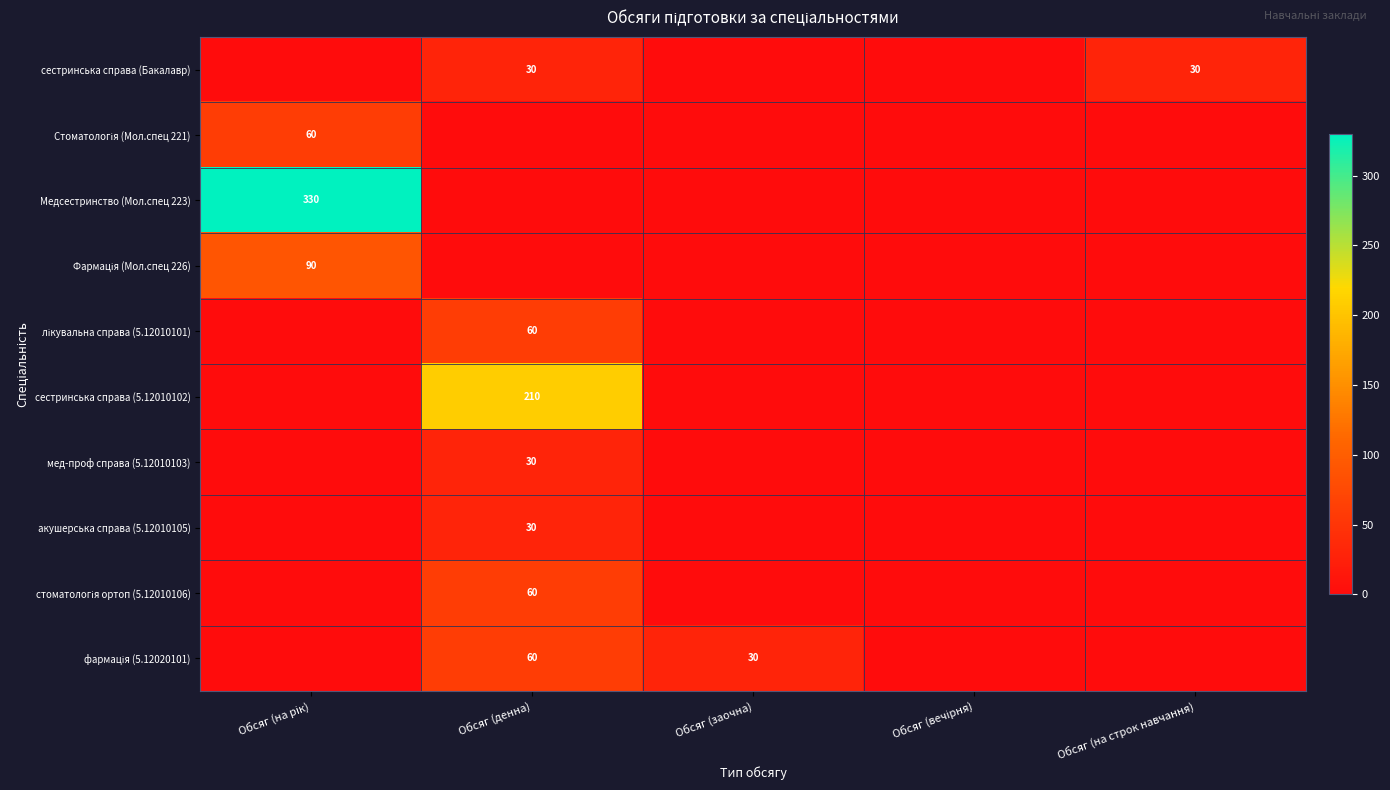

What is the sum of the сестринська справа (Бакалавр) values at Обсяг (денна) and Обсяг (на строк навчання)?

60